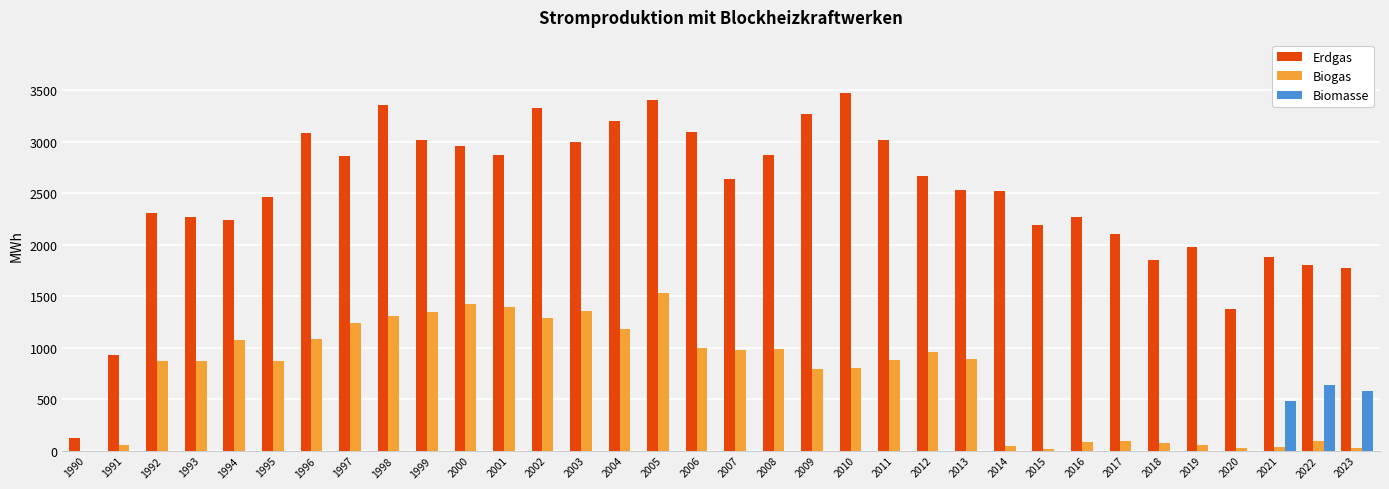

What is the total value across all series at 1996?

4162.0